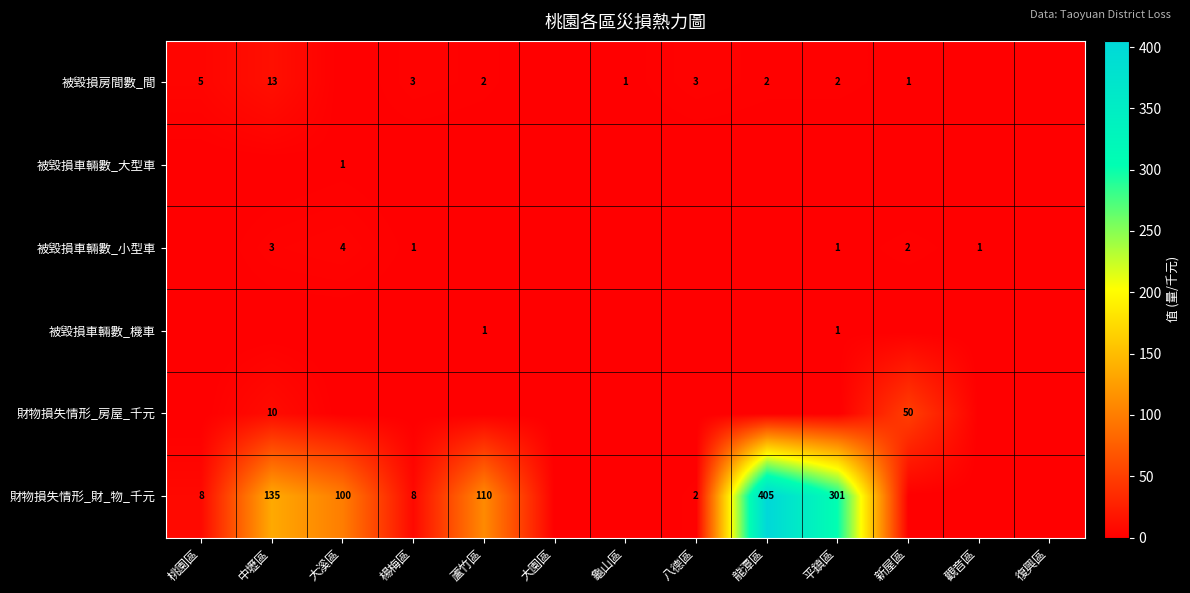

What is the difference between the 被毀損房間數_間 values at 中壢區 and 新屋區?

12